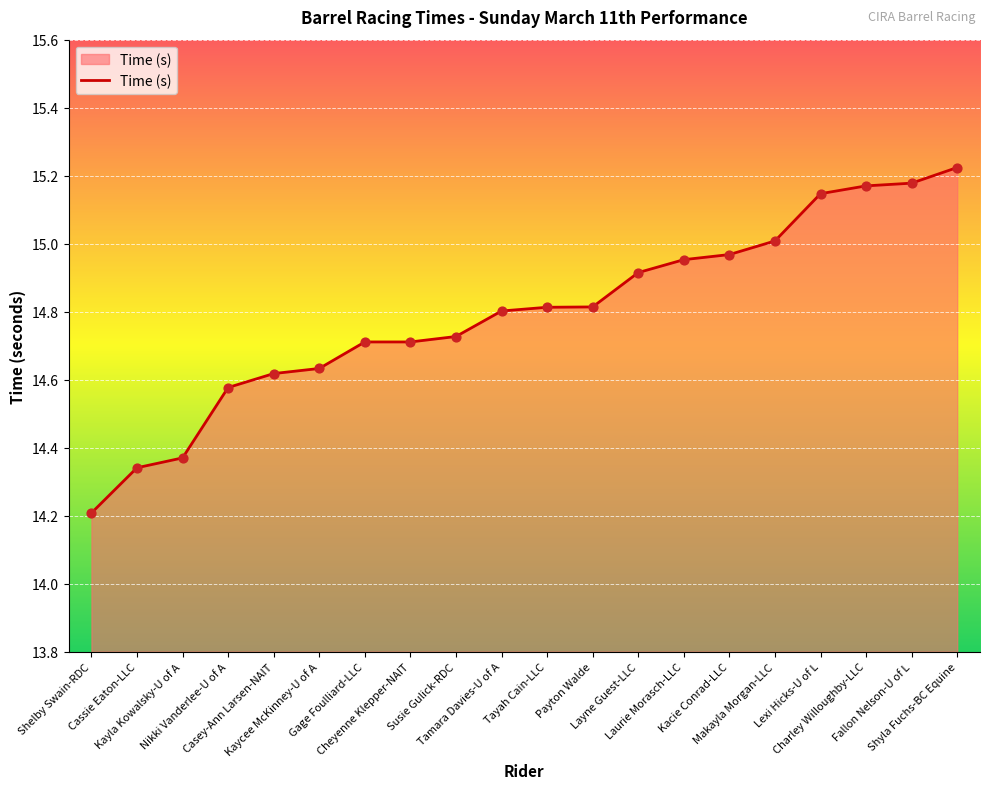

Which has a higher value, Shyla Fuchs-BC Equine or Kacie Conrad-LLC?

Shyla Fuchs-BC Equine